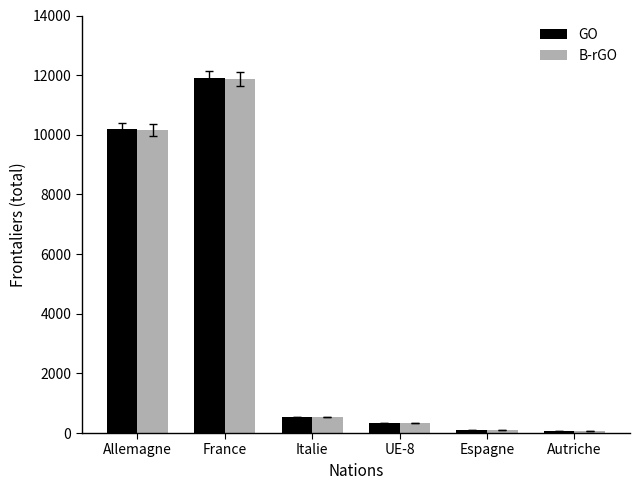

How many values in the B-rGO series are below 534?

3